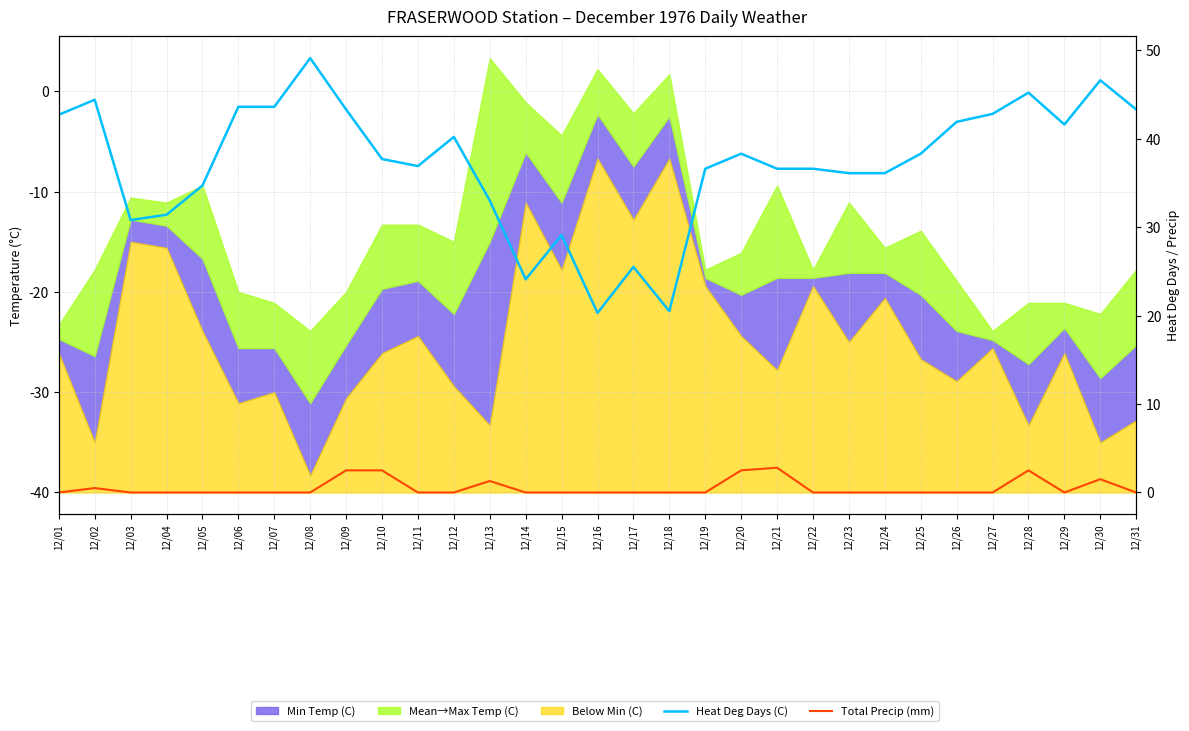

Where is Heat Deg Days (C) nearest to the value 34?

12/05